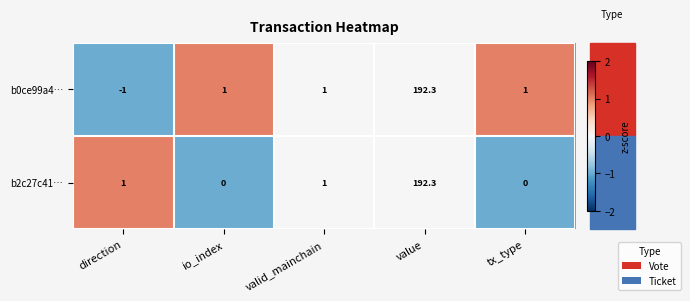

What is the difference between the highest and lowest values at direction?

2.0